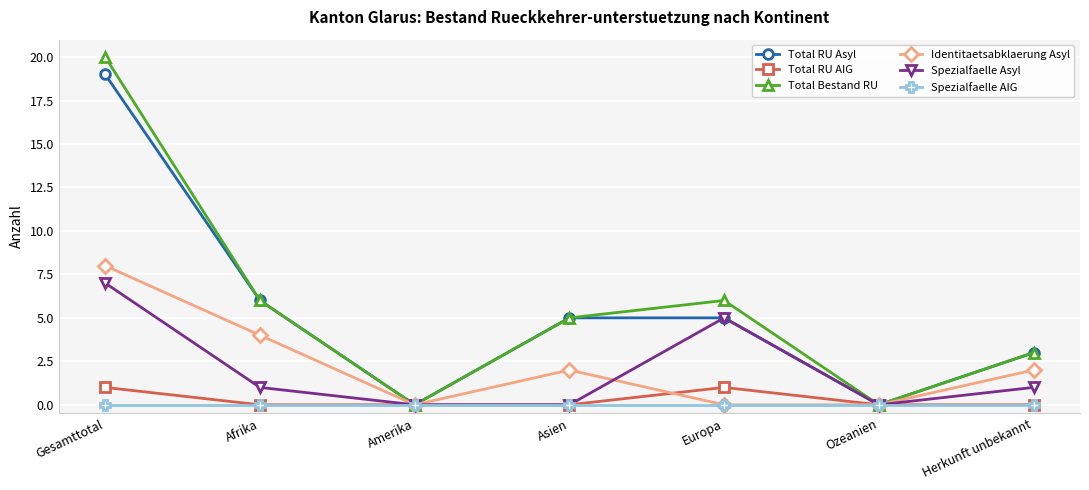

What is the label of the 6th point from the left?

Ozeanien